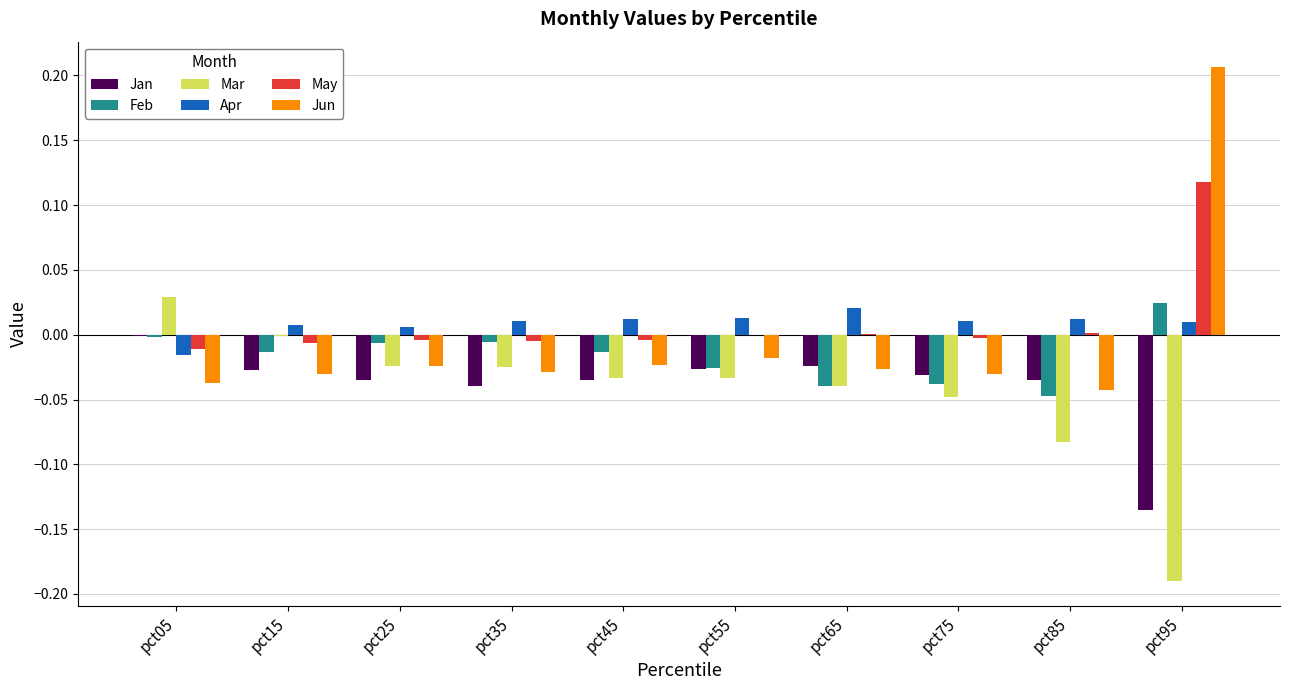

What are all the series names shown in the legend?

Jan, Feb, Mar, Apr, May, Jun